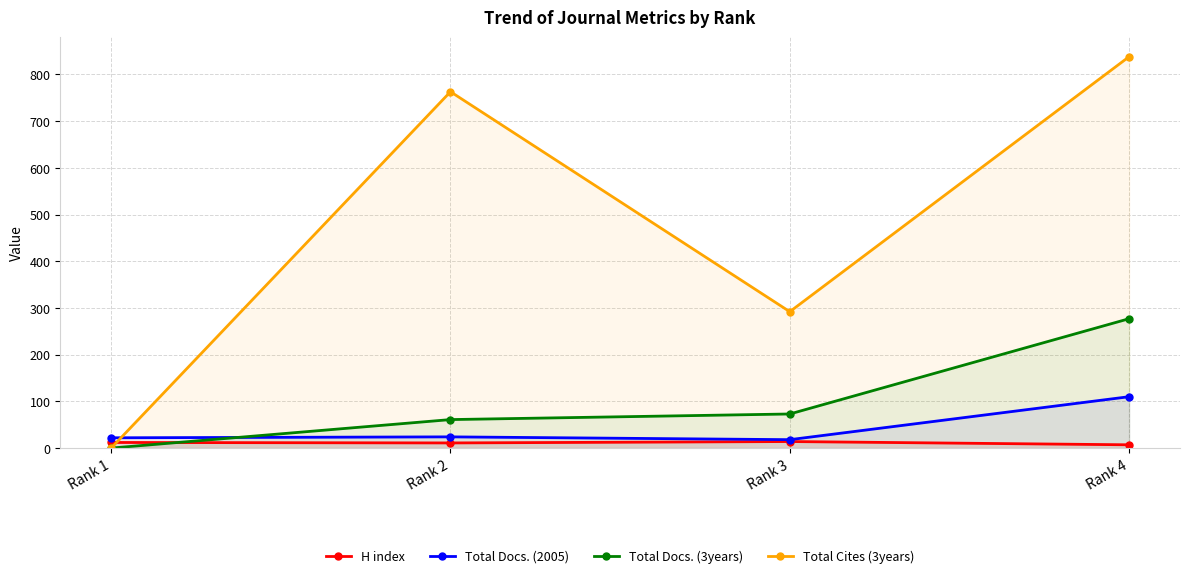

How many data points in Total Cites (3years) are less than 763?

2